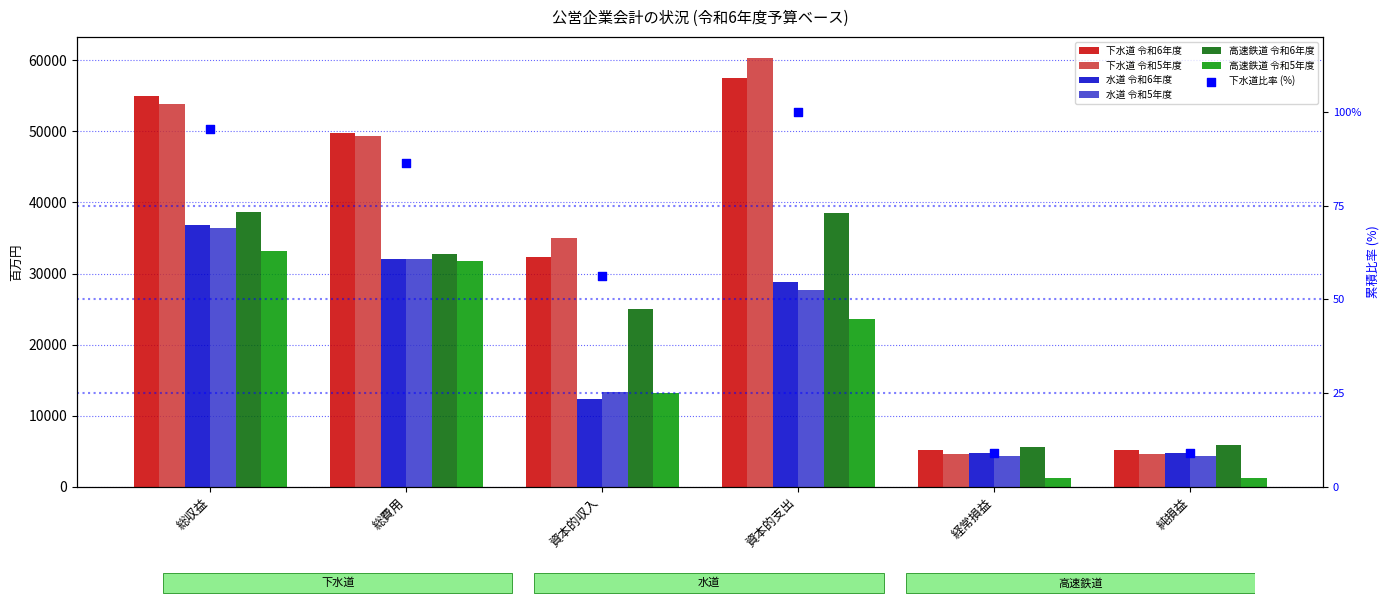

What is the total value across all series at 資本的収入?

98973.1